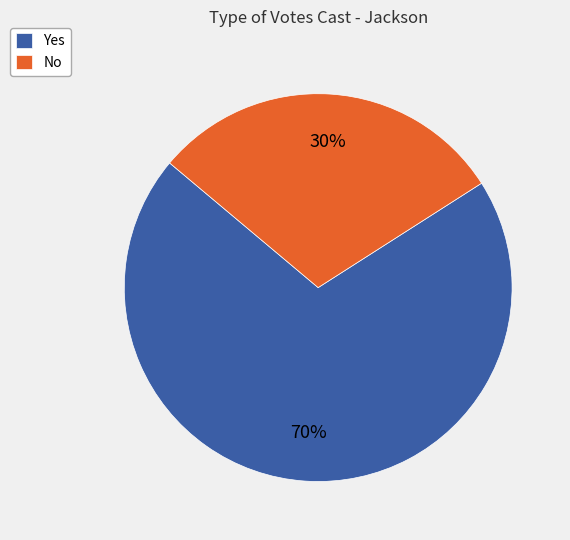

To the nearest percent, what is the average slice percentage?

50%